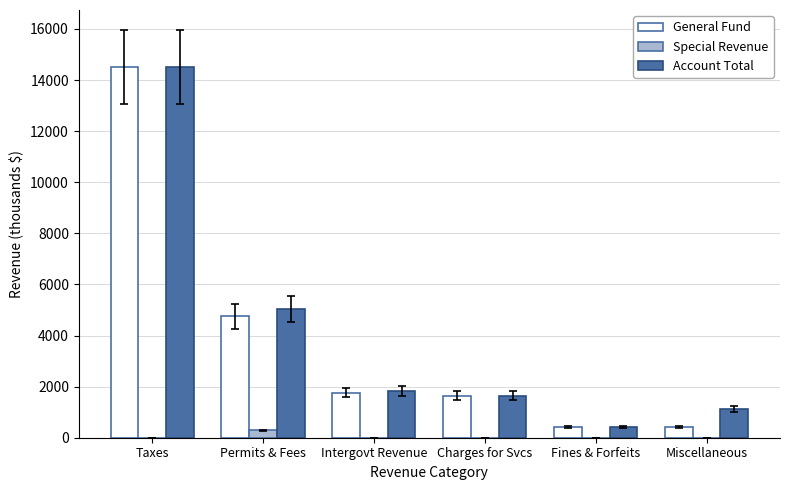

Which category has the highest value across all series?

Taxes